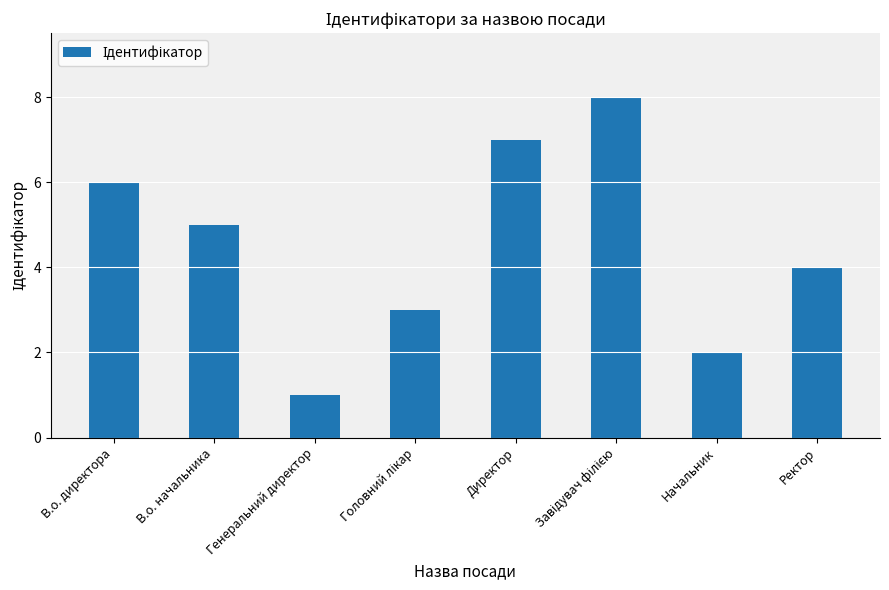

What is the change in value from В.о. начальника to Начальник?

-3